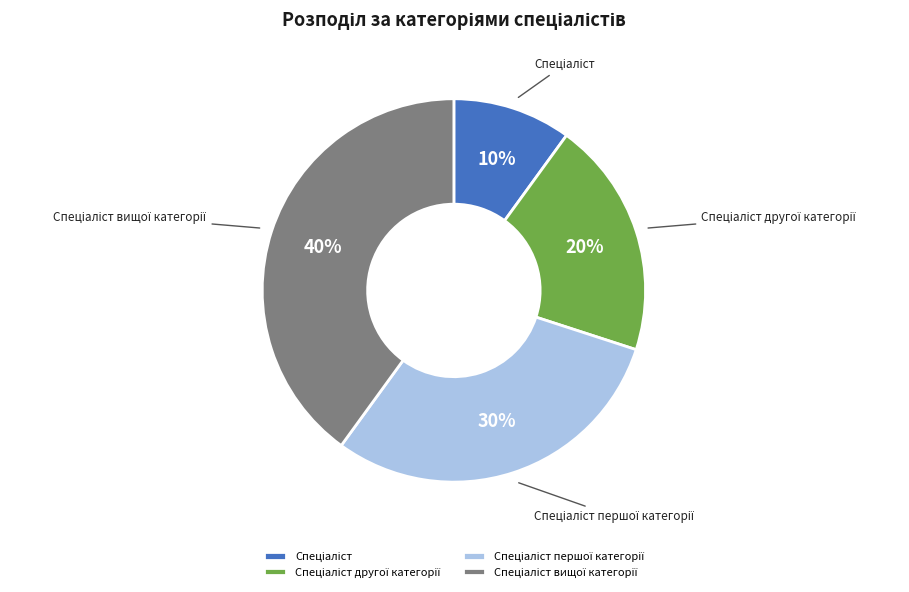

To the nearest percent, what is the average slice percentage?

25%